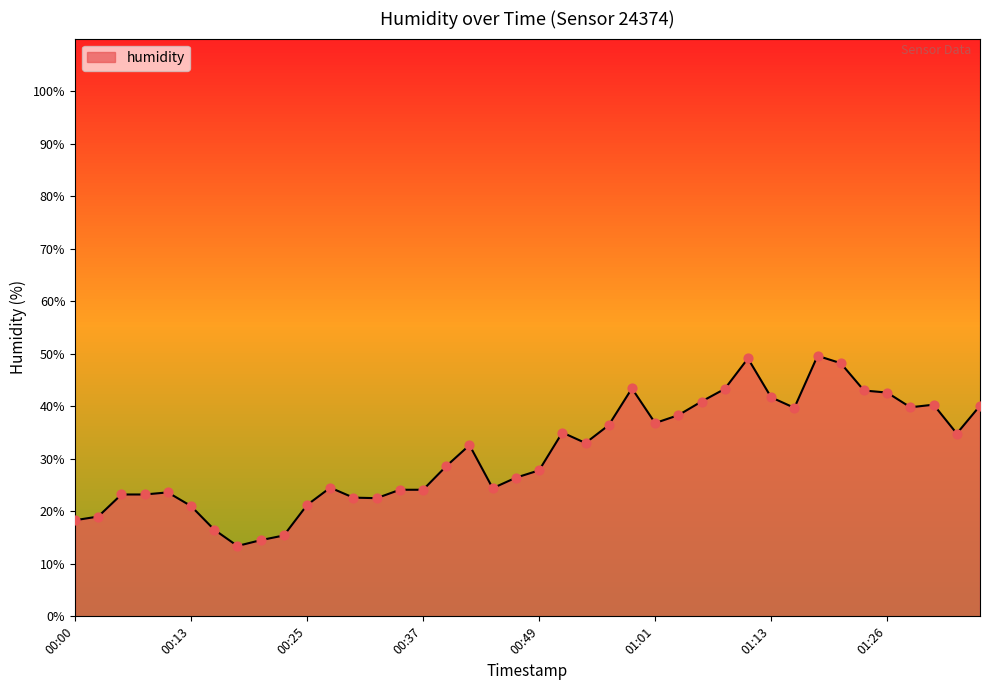

What is the maximum value shown in the chart?

49.6